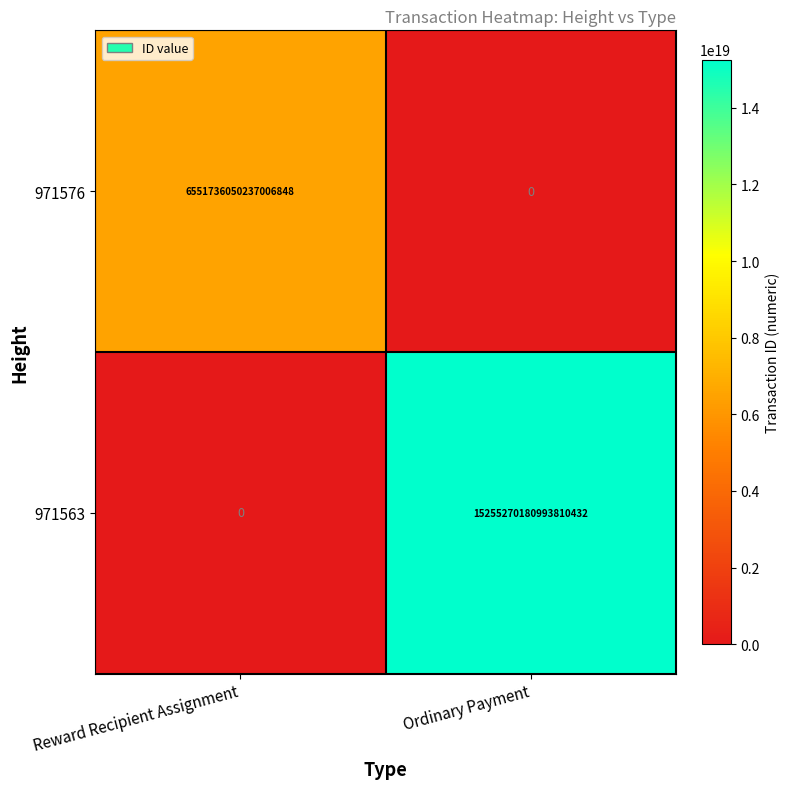

True or false: 971576 has a value of 0 at Ordinary Payment.

True